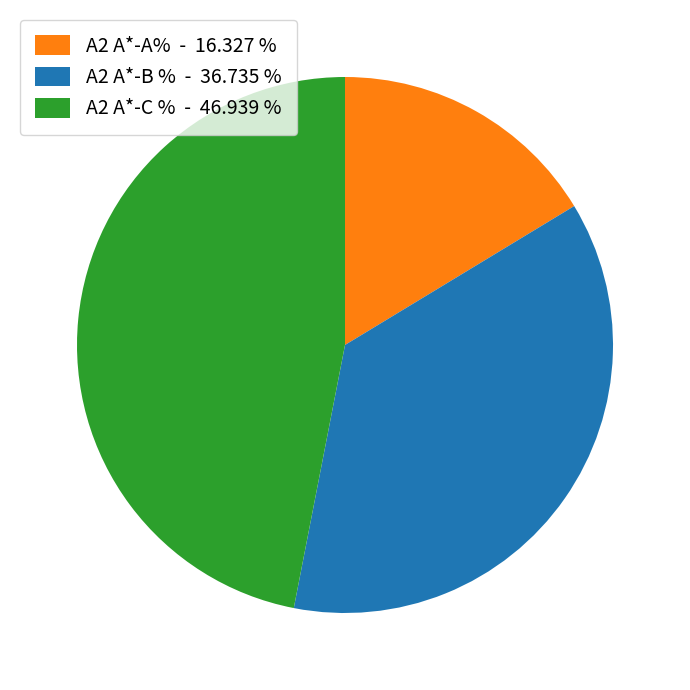

Count the number of slices in the pie.

3